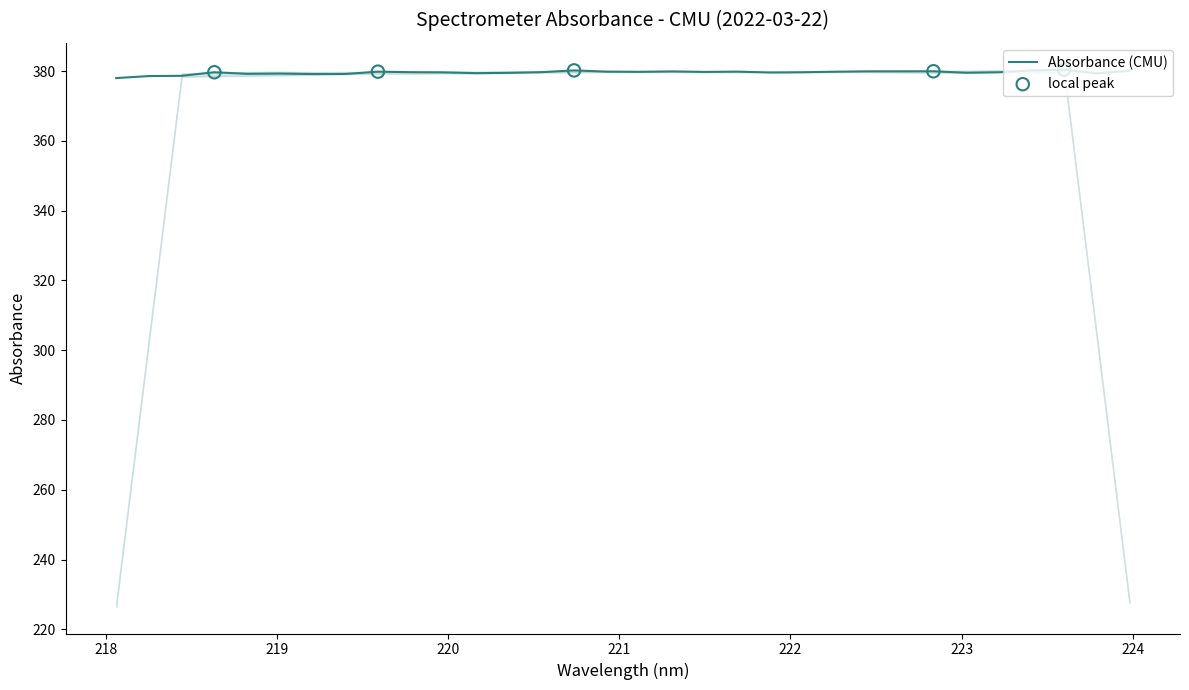

What is the smallest value displayed?

378.0